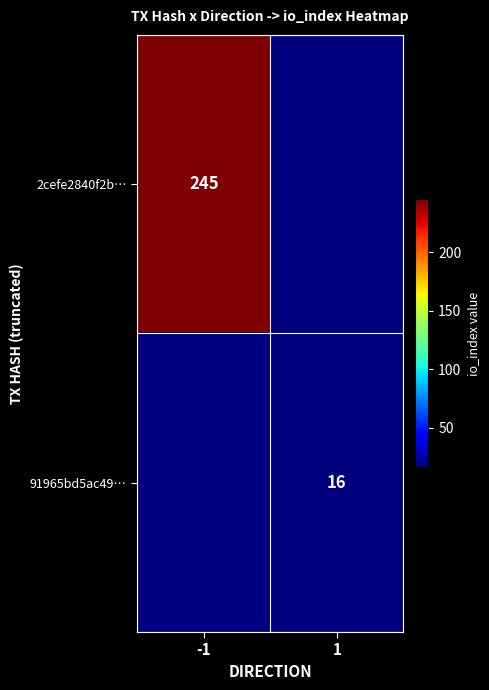

Is the value of 2cefe2840f2b… at -1 greater than the value of 91965bd5ac49… at 1?

Yes